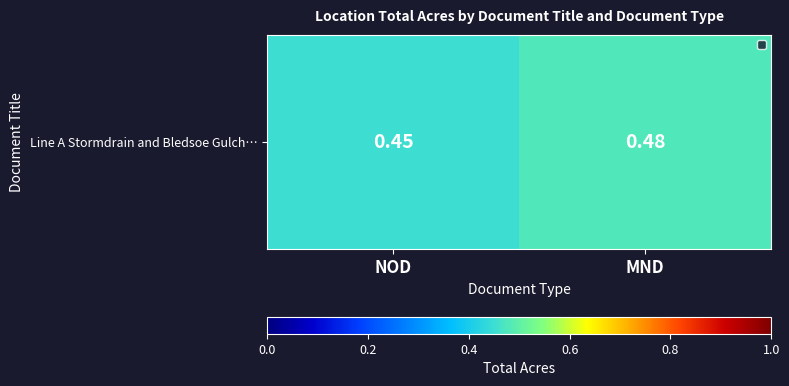

List the labels in order of value, largest first.

MND, NOD